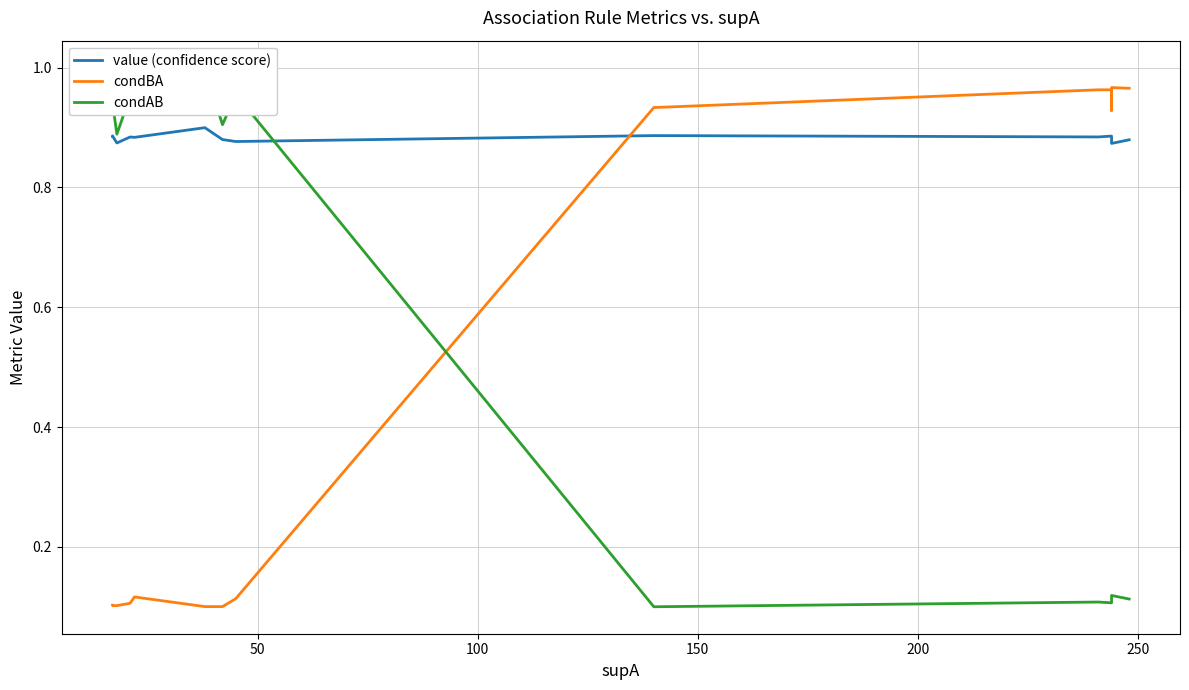

The value of condAB at 19 is 0.2. True or false?

False